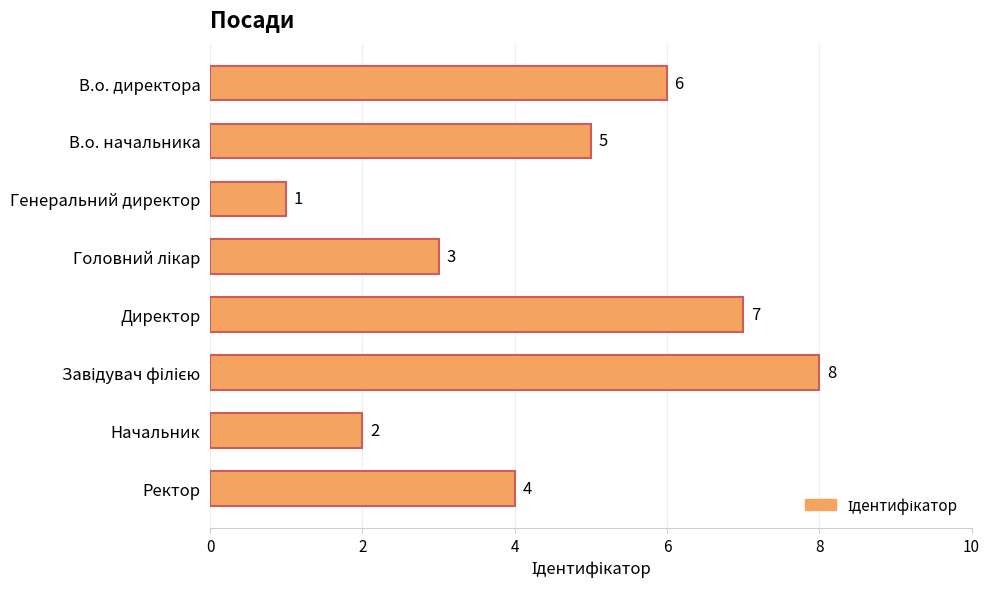

What is the smallest value displayed?

1